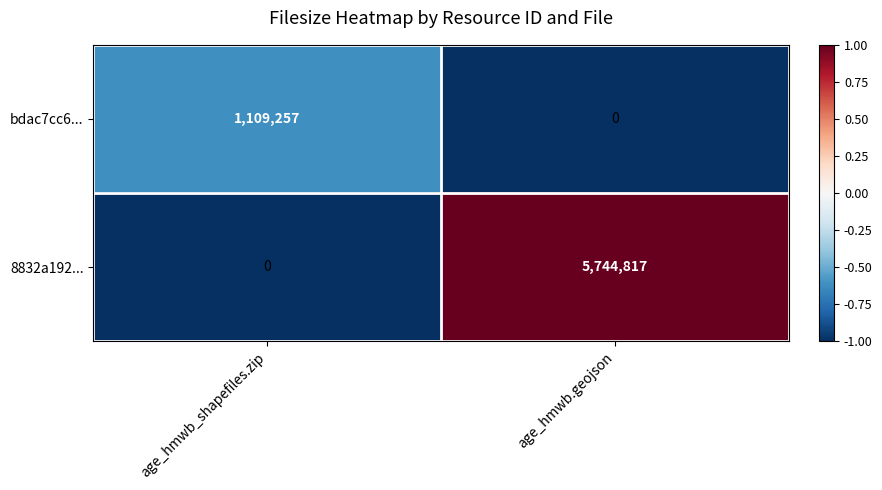

The value of bdac7cc6... at age_hmwb.geojson is 574221. True or false?

False